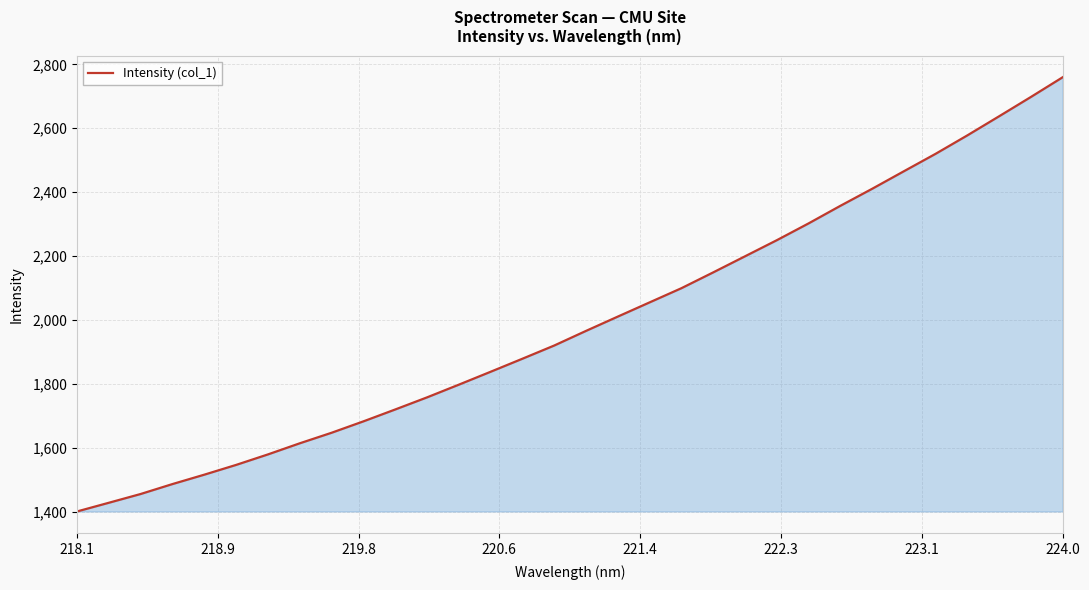

Reading left to right, transcribe all the data shown in this chart.

1400.9	1428.1	1455.6	1486.7	1516.0	1546.6	1579.4	1614.2	1647.2	1682.8	1720.0	1757.9	1797.7	1838.1	1878.9	1920.2	1965.9	2010.7	2055.1	2099.5	2148.9	2199.2	2249.6	2302.1	2357.1	2410.4	2465.3	2520.0	2577.7	2637.4	2697.8	2759.5